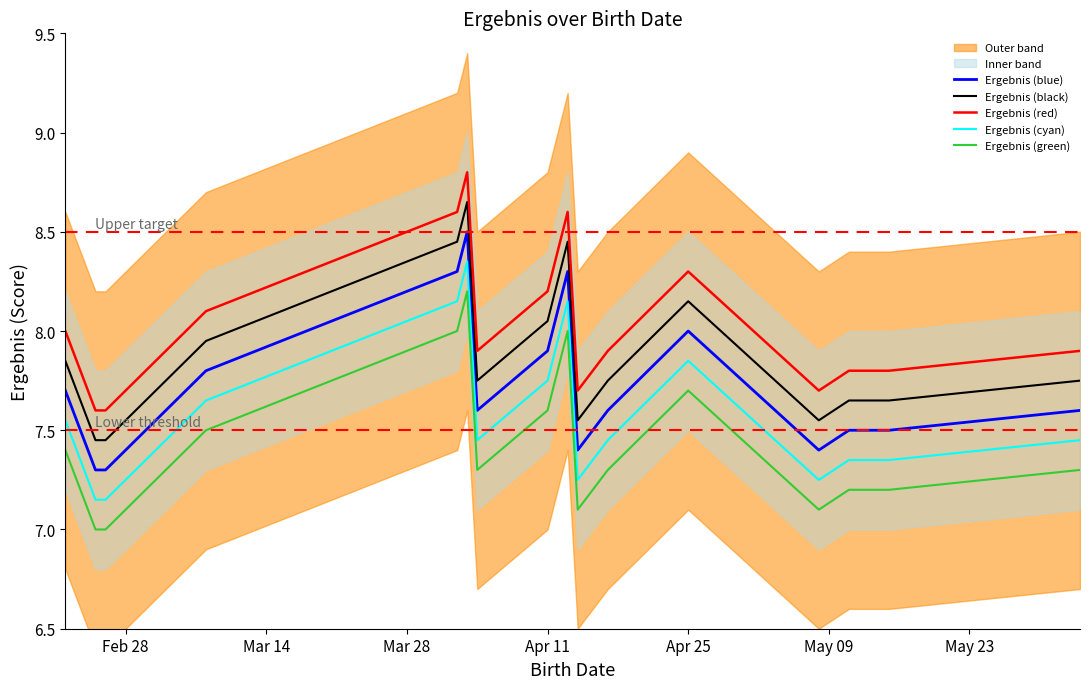

What is the difference between the maximum and minimum values in the Ergebnis (black) series?

1.2